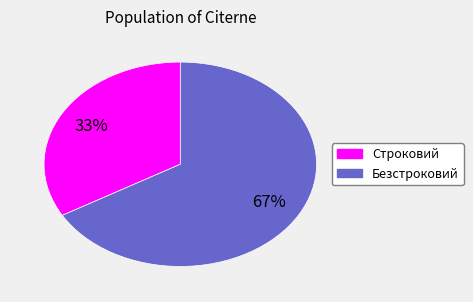

Which category accounts for the majority?

Безстроковий